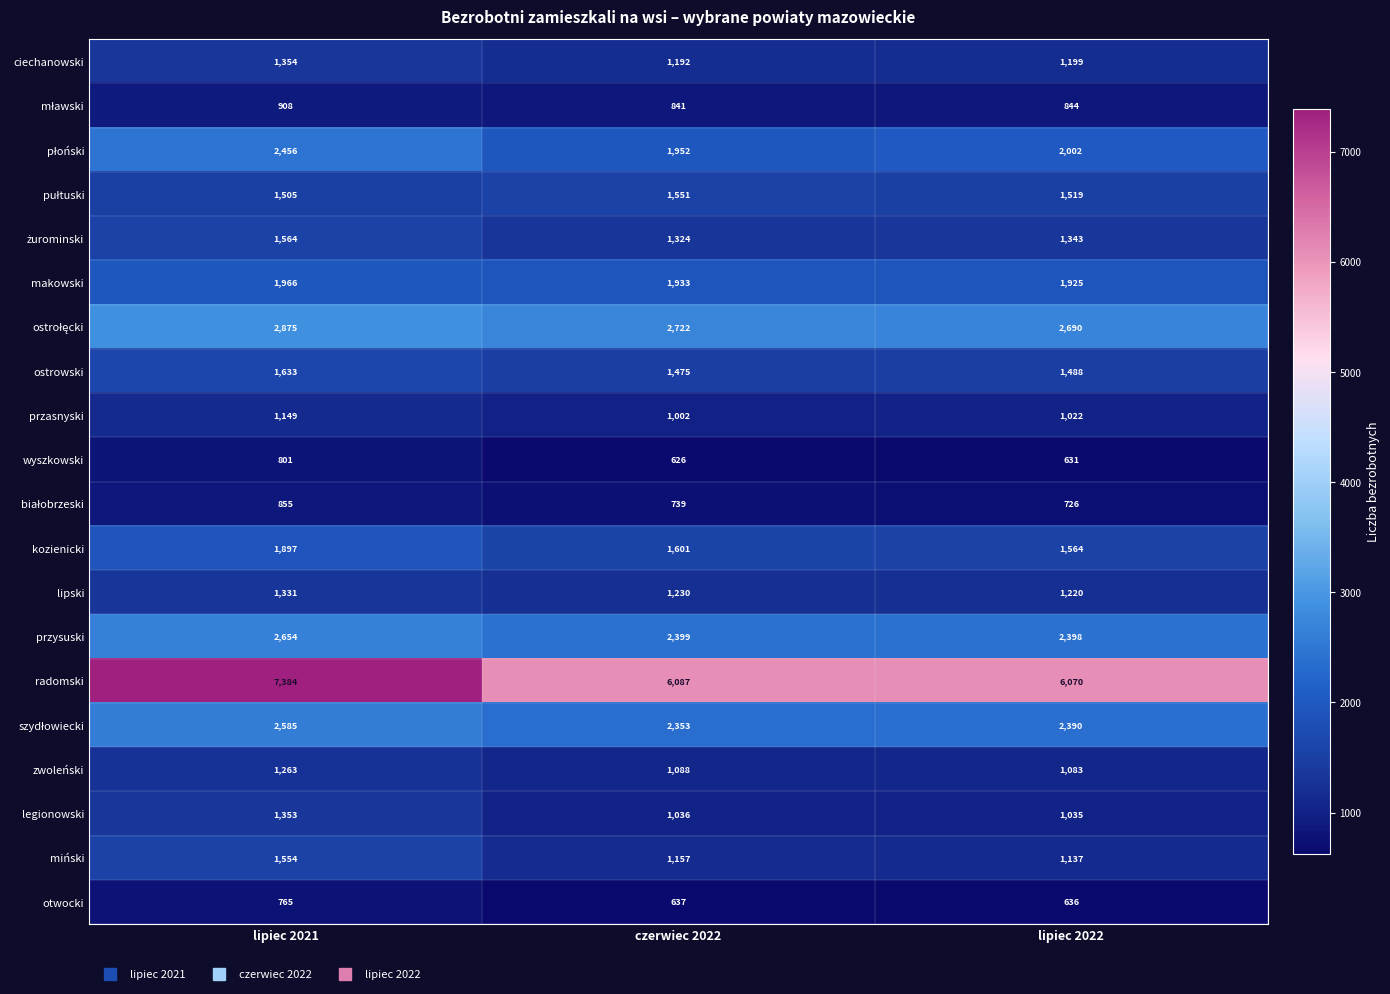

True or false: radomski has a value of 7384 at lipiec 2021.

True